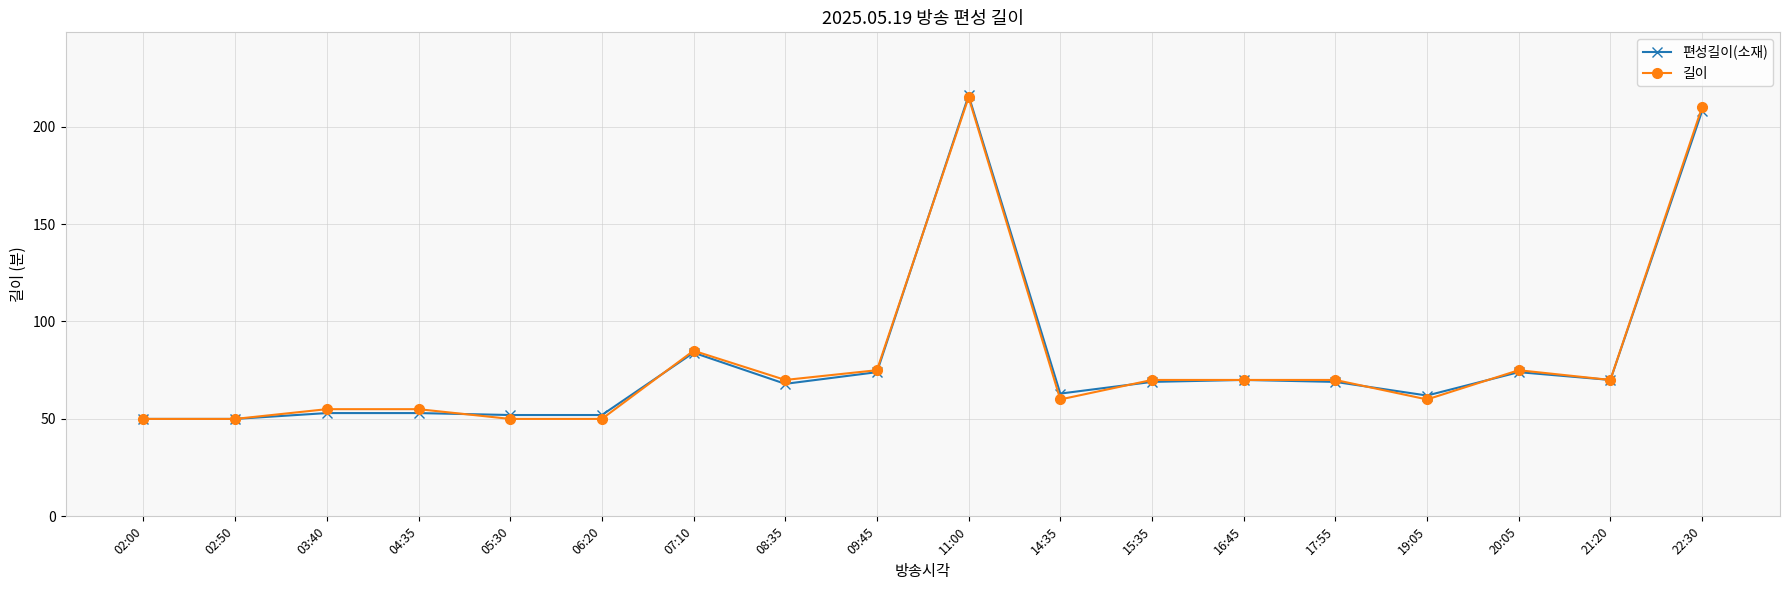

What is the average value of the 편성길이(소재) series?

80